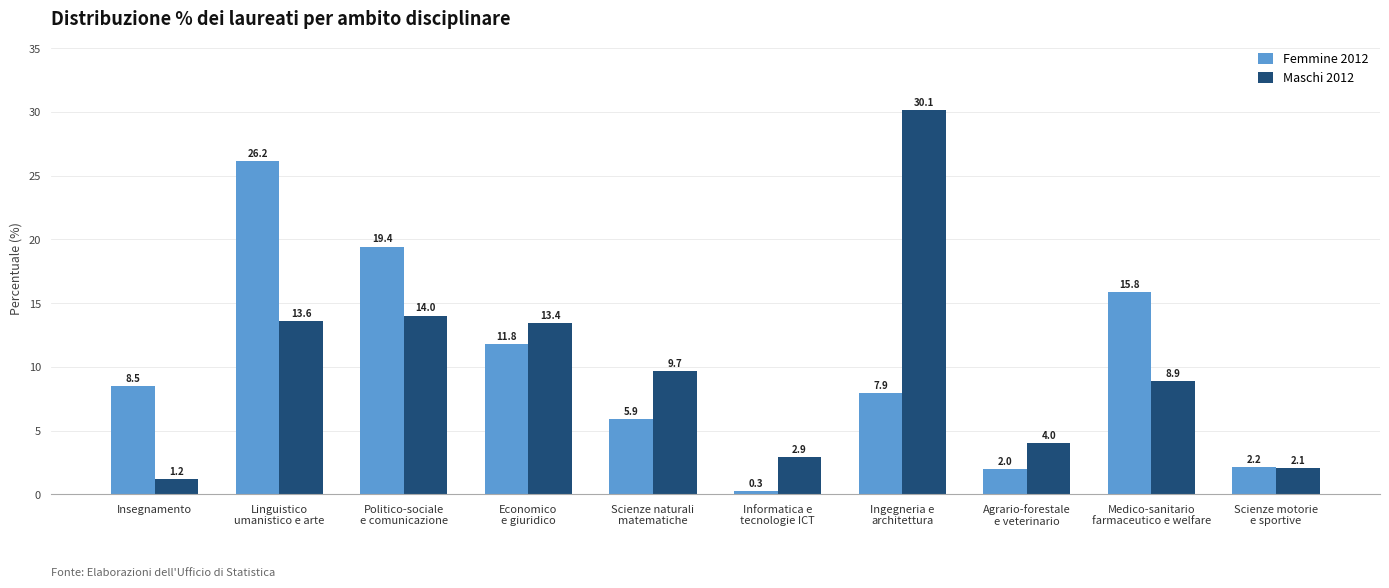

At which label does Maschi 2012 reach its peak?

Ingegneria e
architettura